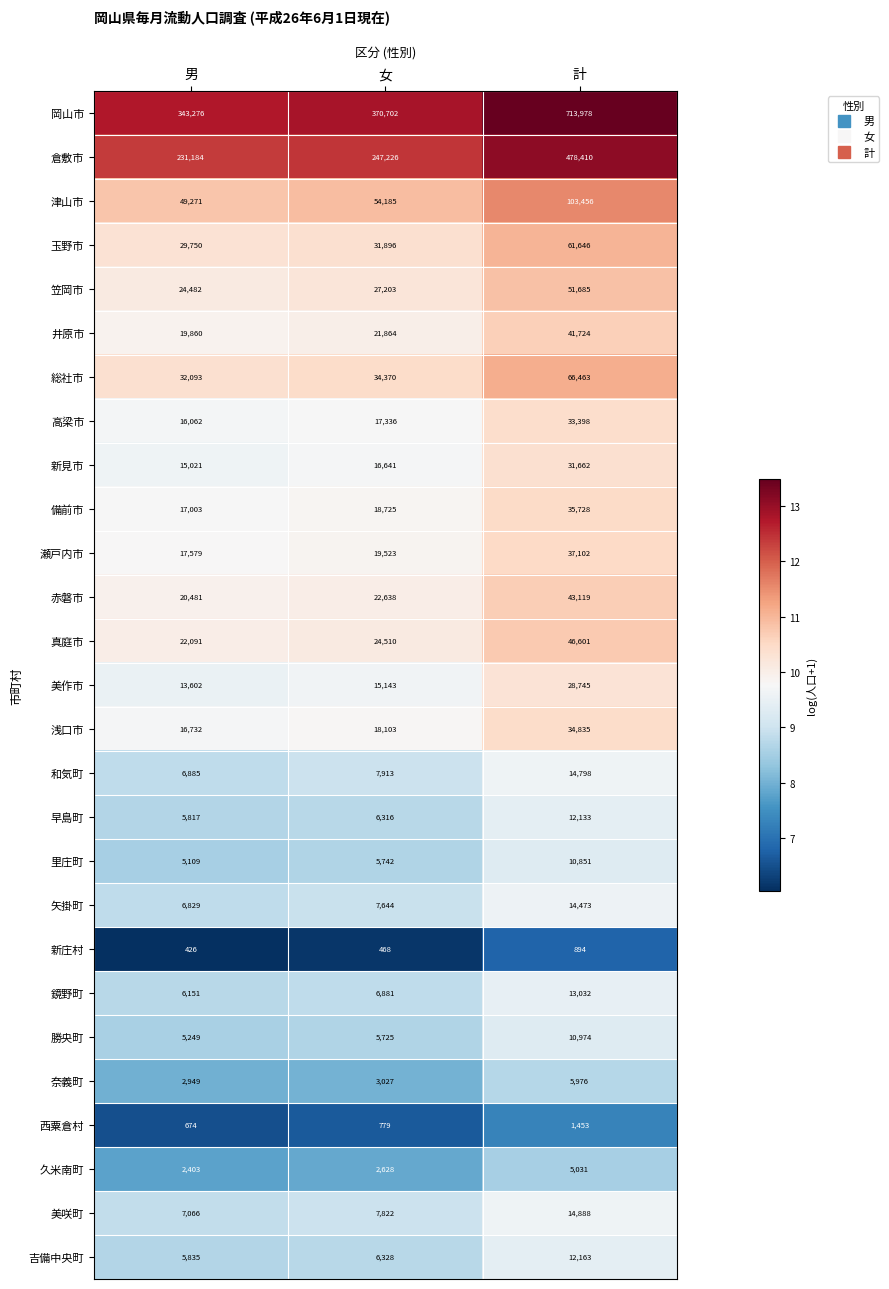

The value of 矢掛町 at 計 is 3805. True or false?

False